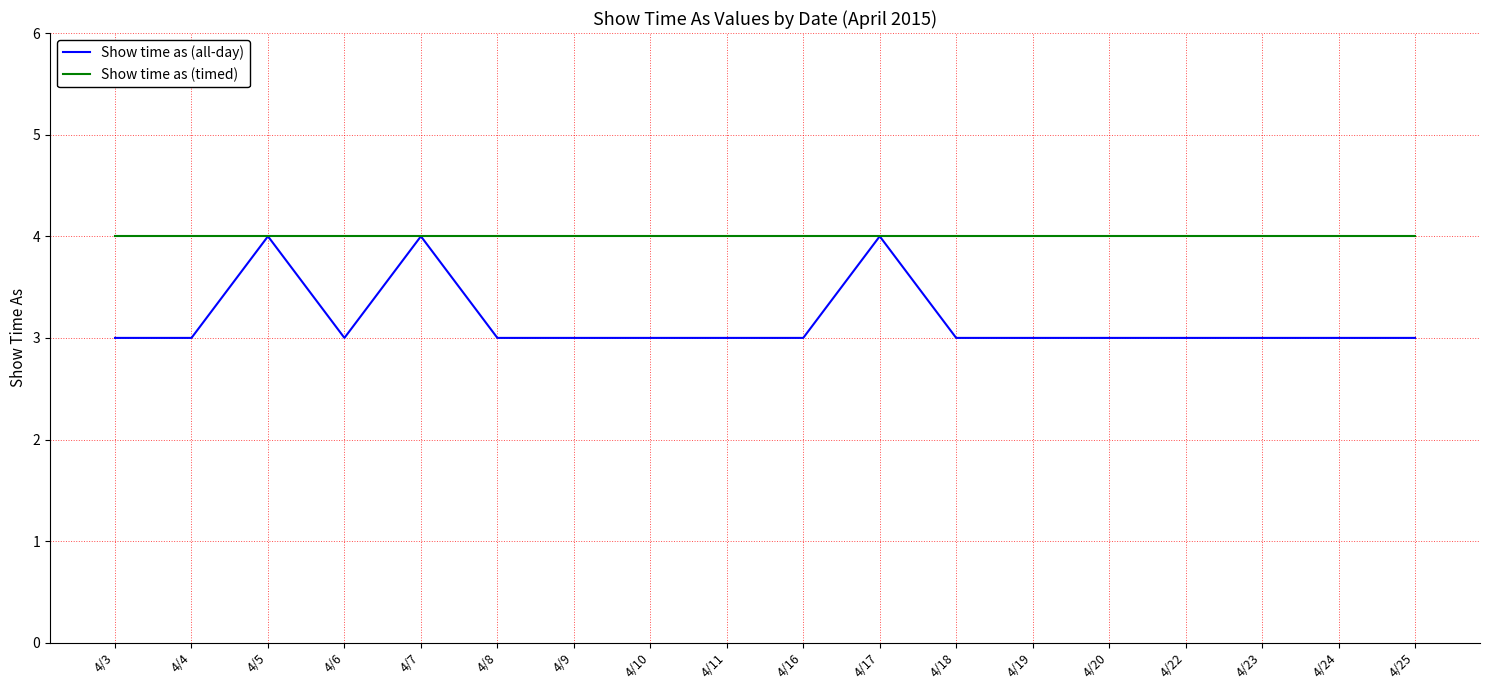

The Show time as (all-day) series shows 6 at 4/17. True or false?

False